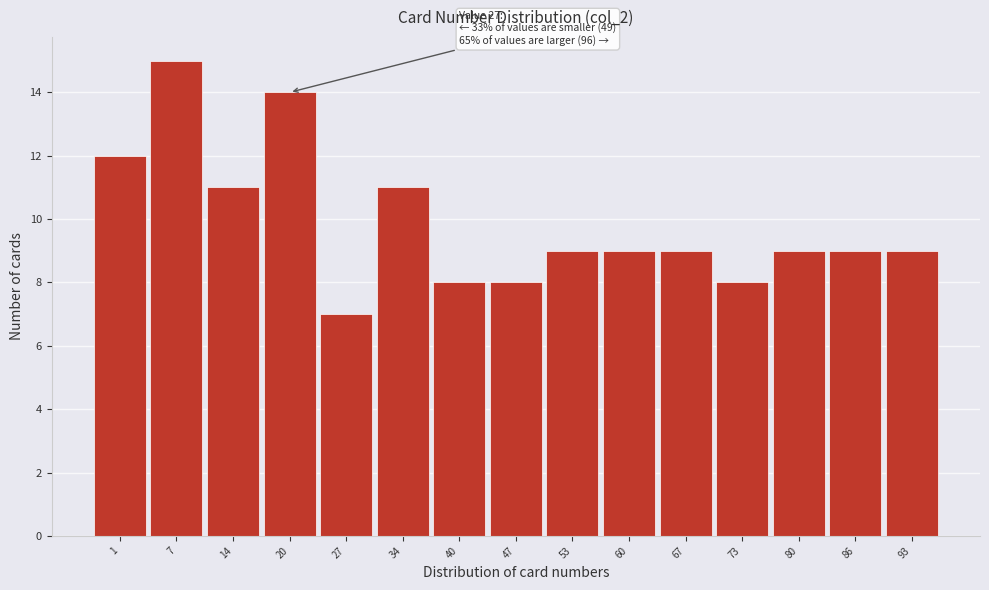

Reading left to right, transcribe all the data shown in this chart.

1=12	7=15	14=11	20=14	27=7	34=11	40=8	47=8	53=9	60=9	67=9	73=8	80=9	86=9	93=9